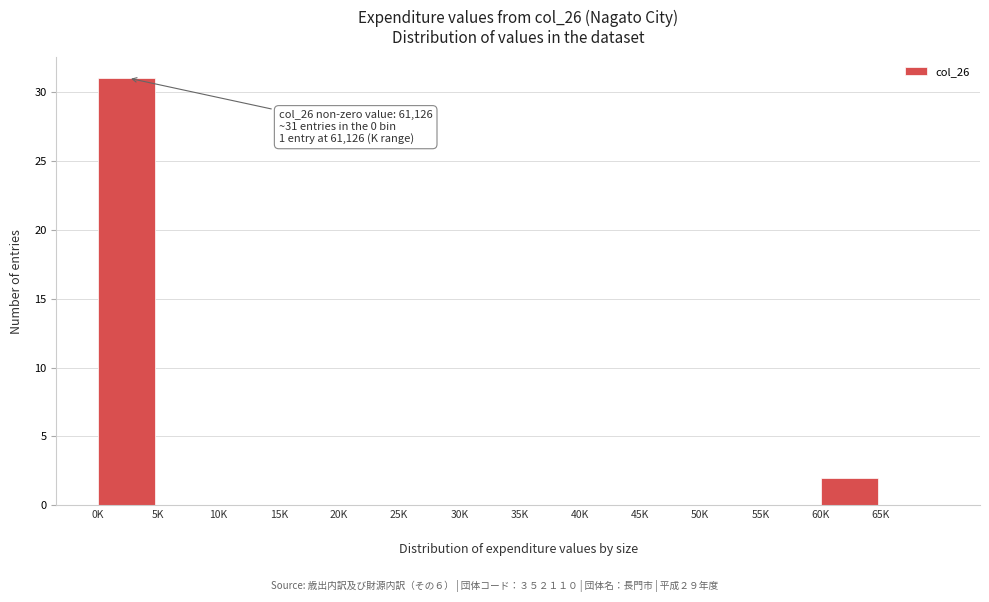

What is the maximum value shown in the chart?

31